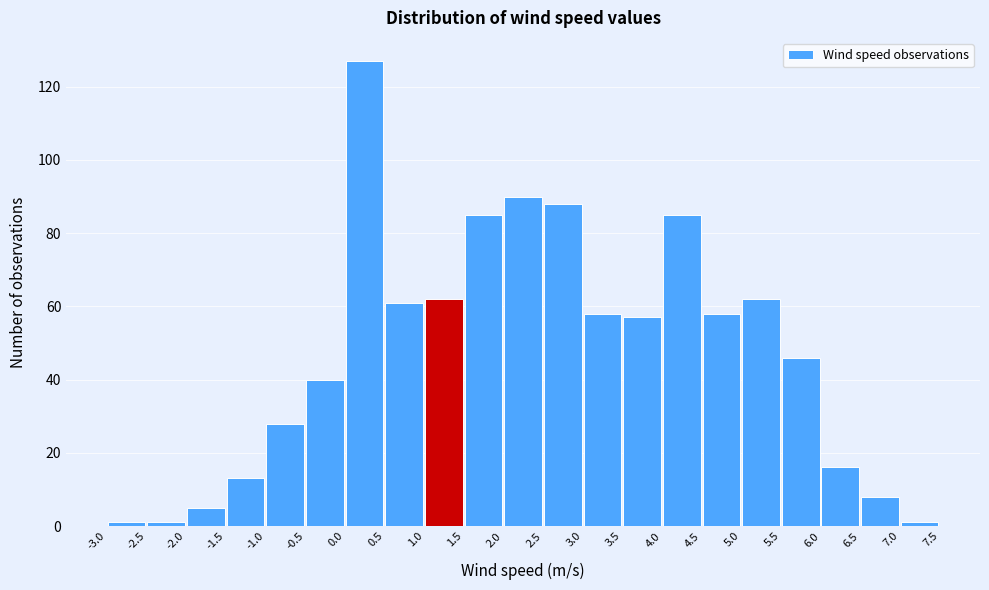

Reading left to right, transcribe this chart: for each bar, give the range it covers on the x-axis and its height. The values are not printed on the chart, so give them approximately, as read against the axis.

-3.0 to -2.5: under 2
-2.5 to -2.0: under 2
-2.0 to -1.5: 6
-1.5 to -1.0: 14
-1.0 to -0.5: 28
-0.5 to 0.0: 40
0.0 to 0.5: 128
0.5 to 1.0: 62
1.0 to 1.5: 62
1.5 to 2.0: 86
2.0 to 2.5: 90
2.5 to 3.0: 88
3.0 to 3.5: 58
3.5 to 4.0: 58
4.0 to 4.5: 86
4.5 to 5.0: 58
5.0 to 5.5: 62
5.5 to 6.0: 46
6.0 to 6.5: 16
6.5 to 7.0: 8
7.0 to 7.5: under 2